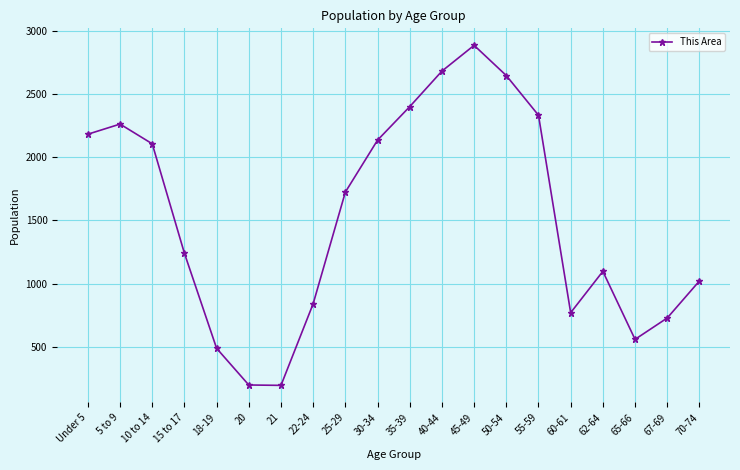

True or false: the data shows 2885 at 45-49.

True